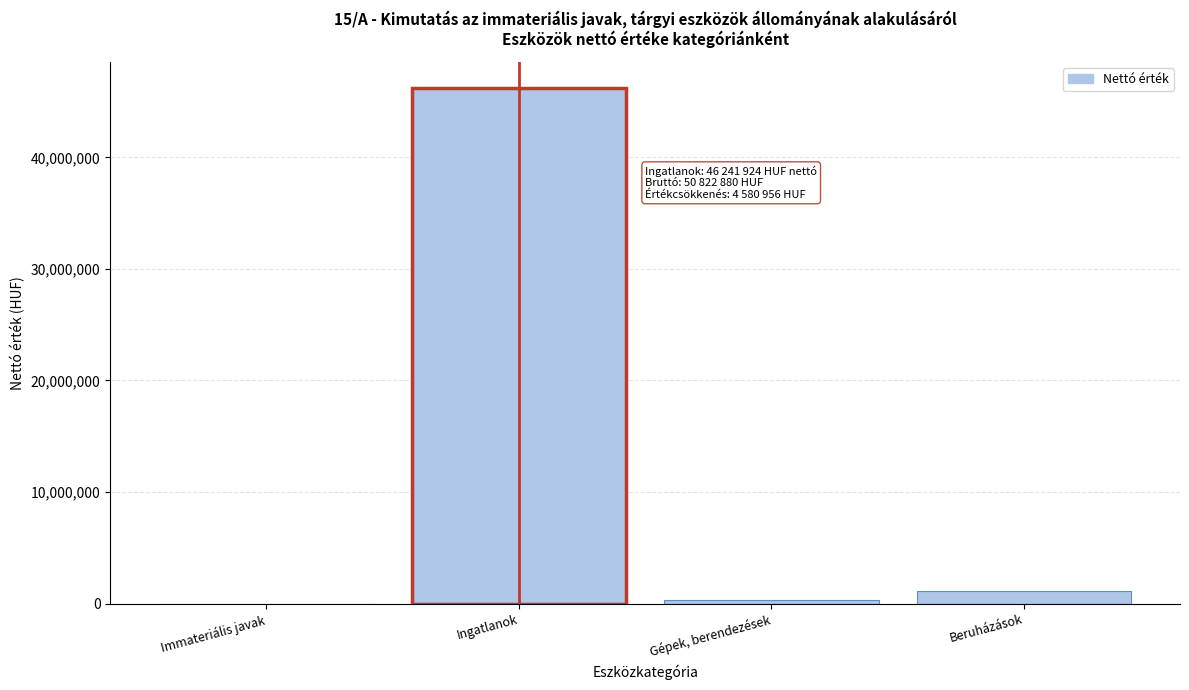

Reading left to right, list all the values displayed in this chart.

Immateriális javak=1515	Ingatlanok=46241924	Gépek, berendezések=349856	Beruházások=1154656